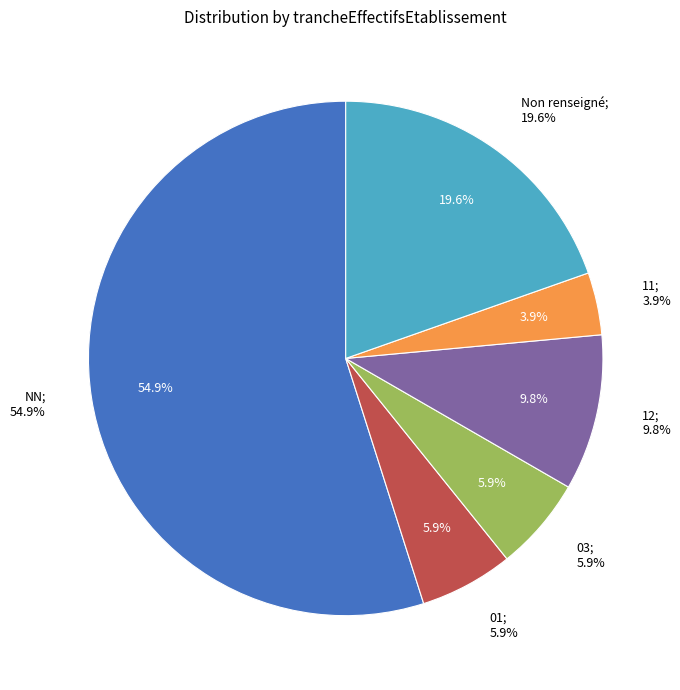

Which category has the biggest portion of the pie?

NN